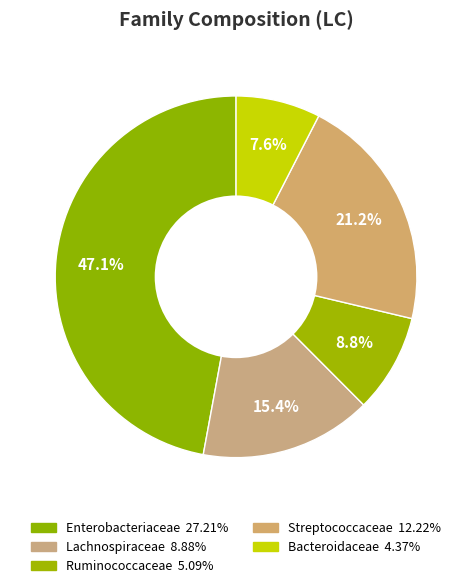

What is the largest slice in the pie chart?

Enterobacteriaceae